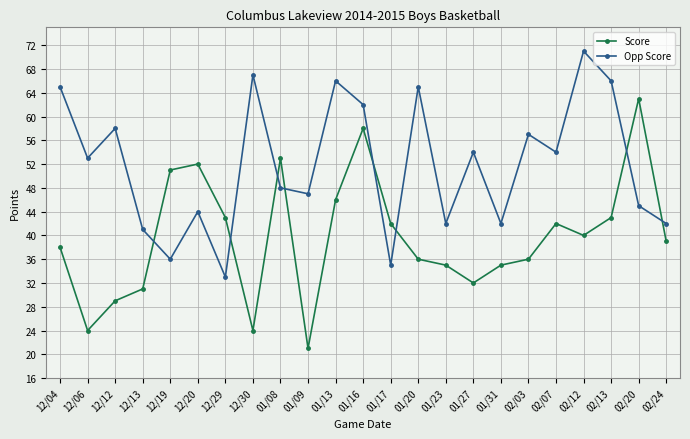

Read the Score value at 12/20, to the nearest 5.

50